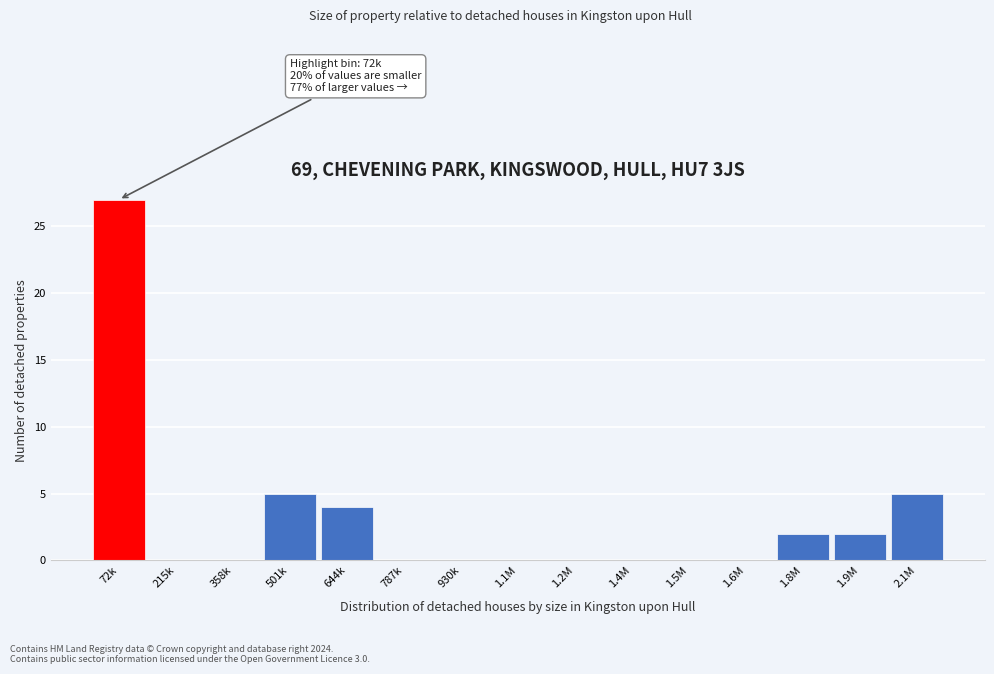

The value at 930k is 17. True or false?

False